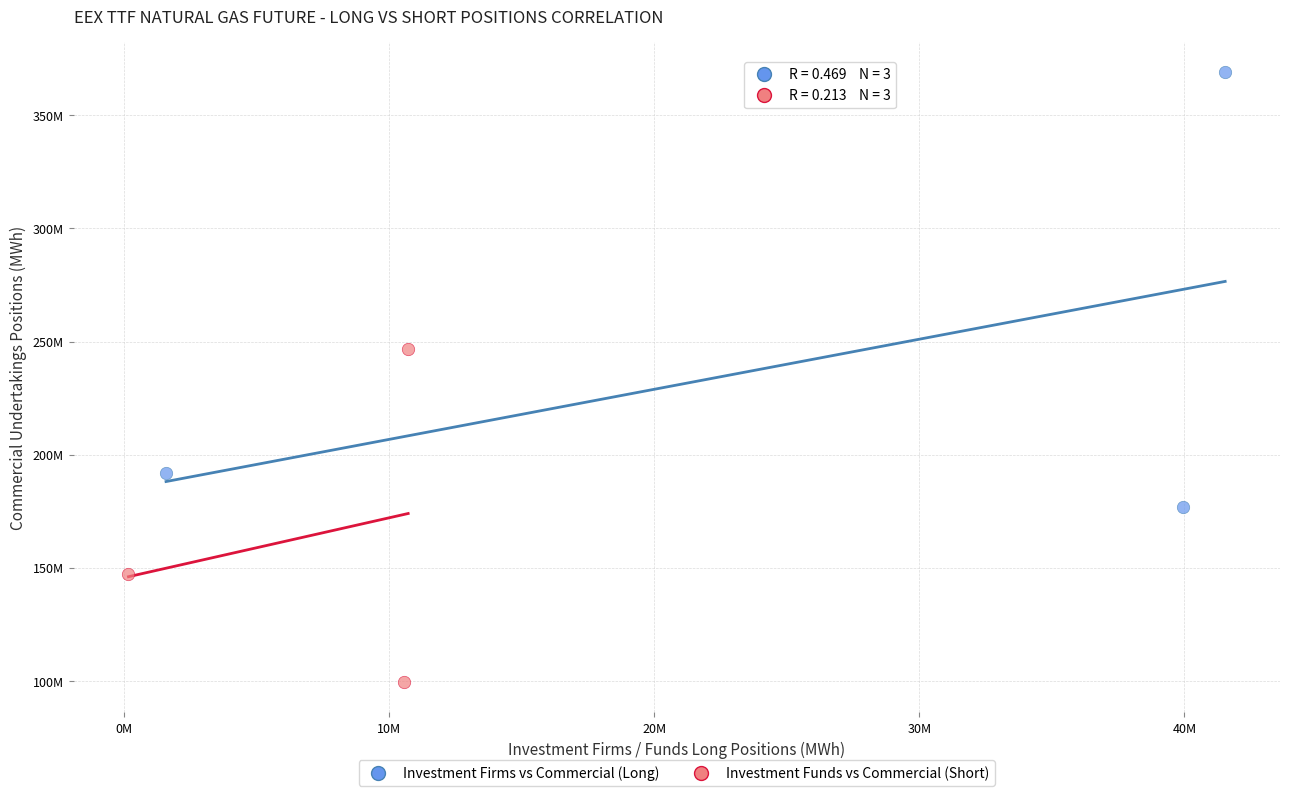

What are all the series names shown in the legend?

Investment Firms vs Commercial (Long), Investment Funds vs Commercial (Short)